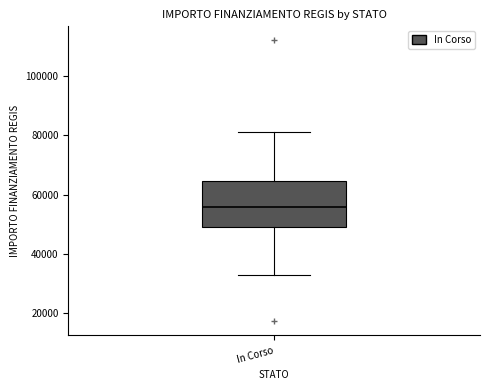

Read this box plot against the y-axis: the position of the median line, the range covered by the box, and the ends of both whiskers. The values are not printed on the chart, so give them approximately, as read against the axis.

median 56000, box 50000 to 64000, whiskers 32000 to 80000